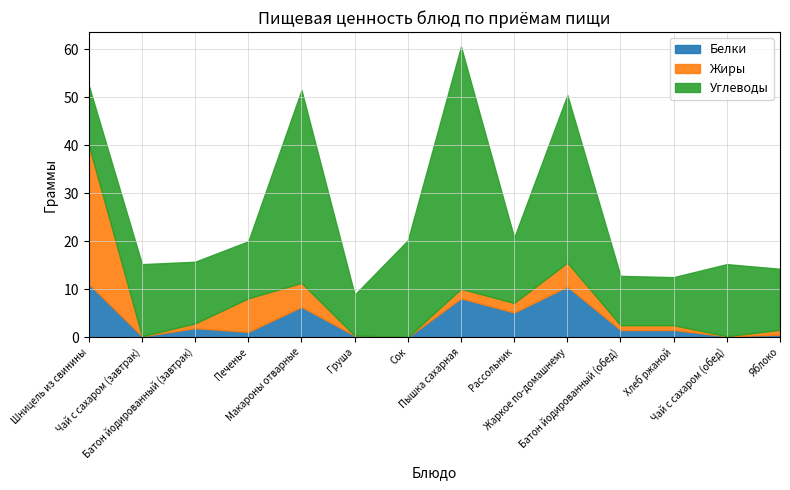

Reading right to left, extract all data points from this chart.

Белки: Яблоко=0.5	Чай с сахаром (обед)=0.2	Хлеб ржаной=1.5	Батон йодированный (обед)=1.5	Жаркое по-домашнему=10.6	Рассольник=5.1	Пышка сахарная=8.1	Сок=0.0	Груша=0.3	Макароны отварные=6.3	Печенье=1.1	Батон йодированный (завтрак)=1.9	Чай с сахаром (завтрак)=0.2	Шницель из свинины=11.1
Жиры: Яблоко=1.0	Чай с сахаром (обед)=0.0	Хлеб ржаной=1.0	Батон йодированный (обед)=1.0	Жаркое по-домашнему=5.0	Рассольник=2.0	Пышка сахарная=2.0	Сок=0.0	Груша=0.0	Макароны отварные=5.0	Печенье=7.0	Батон йодированный (завтрак)=1.0	Чай с сахаром (завтрак)=0.0	Шницель из свинины=29.0
Углеводы: Яблоко=12.7	Чай с сахаром (обед)=15.0	Хлеб ржаной=10.0	Батон йодированный (обед)=10.3	Жаркое по-домашнему=34.9	Рассольник=13.6	Пышка сахарная=50.5	Сок=20.2	Груша=8.5	Макароны отварные=40.2	Печенье=11.9	Батон йодированный (завтрак)=12.8	Чай с сахаром (завтрак)=15.0	Шницель из свинины=12.4